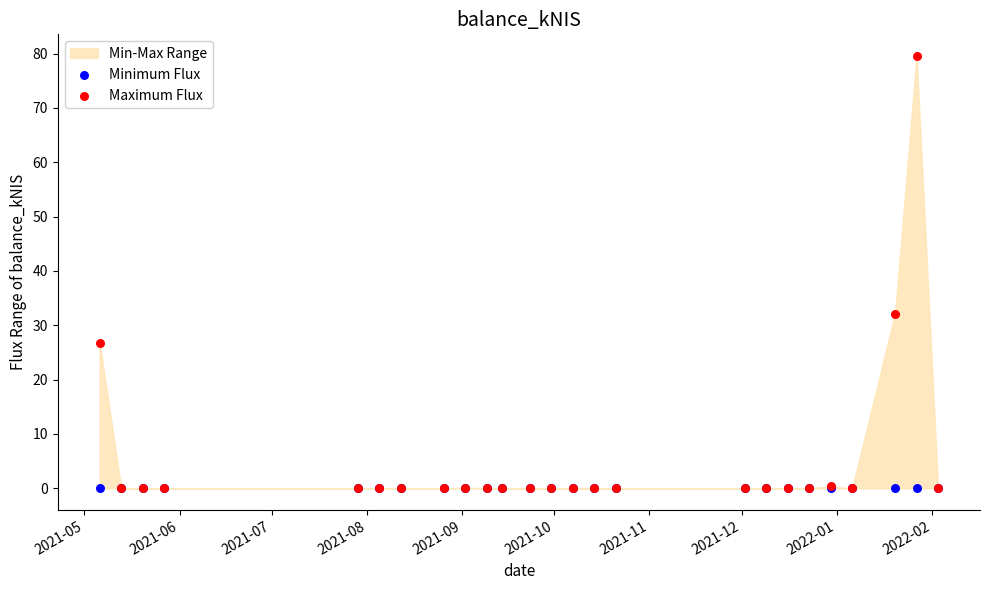

In the Maximum Flux series, what Y value is closest to 39?

32.2